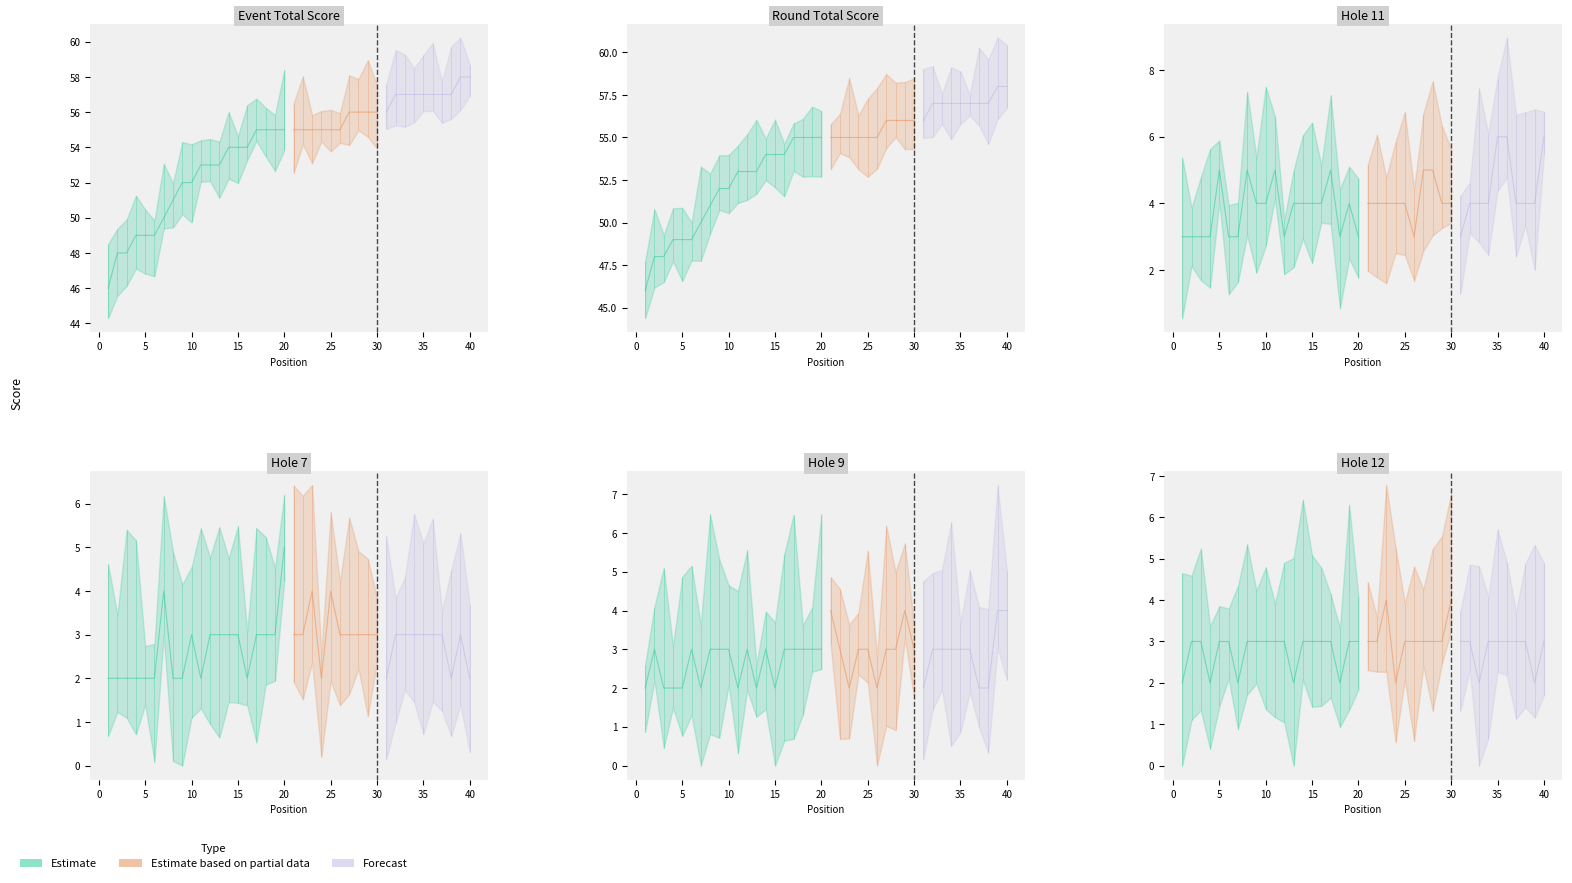

Where is event_total_score nearest to the value 52?

9